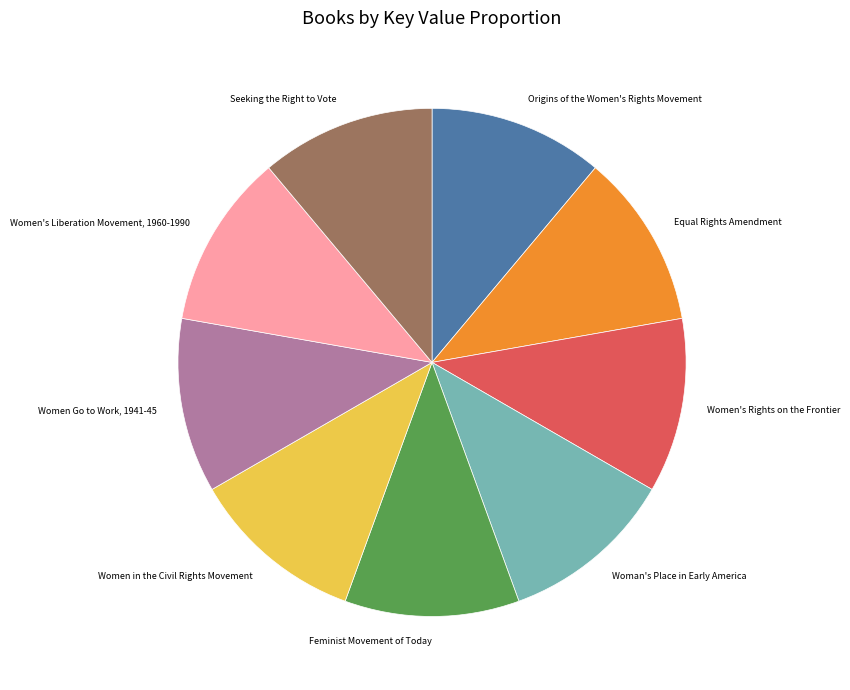

Do Women's Rights on the Frontier and Women in the Civil Rights Movement together represent more than half of the pie?

No